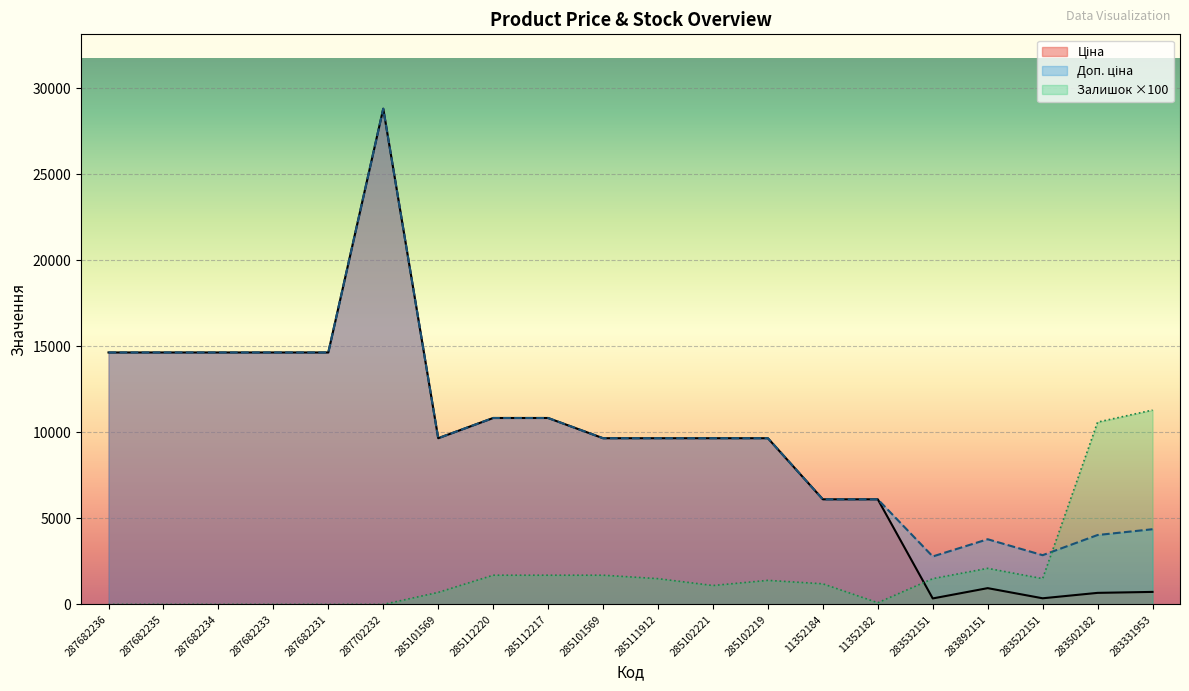

What is the label of the 9th point from the left?

285112217